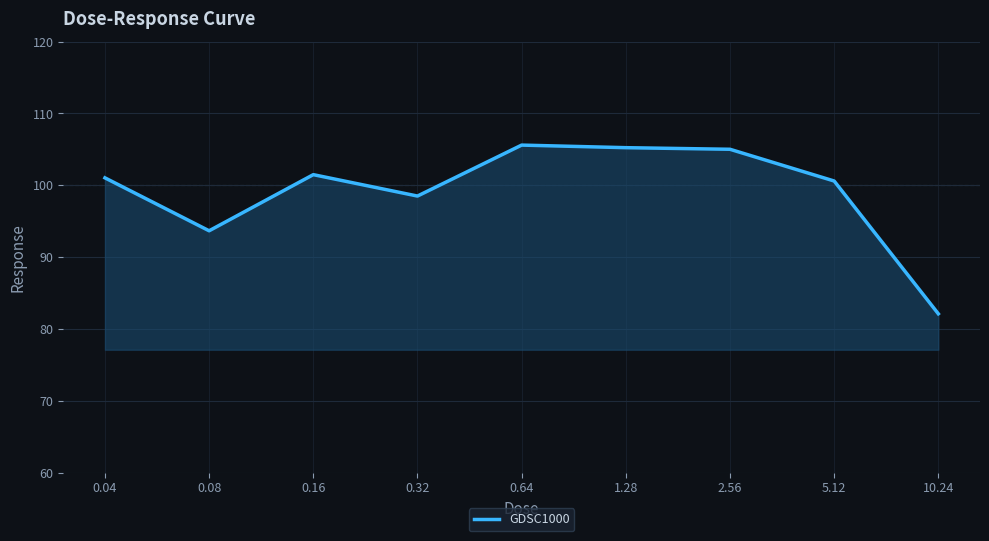

What is the difference between the maximum and minimum values?

23.5